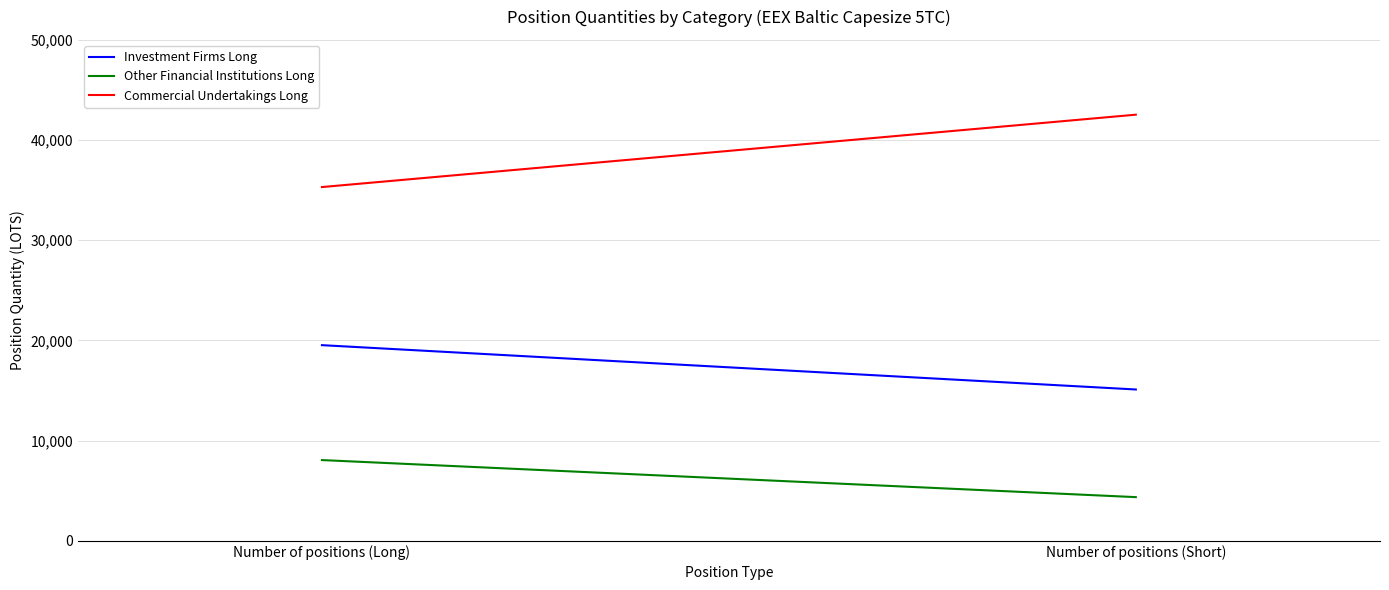

How many categories are shown in the chart?

2